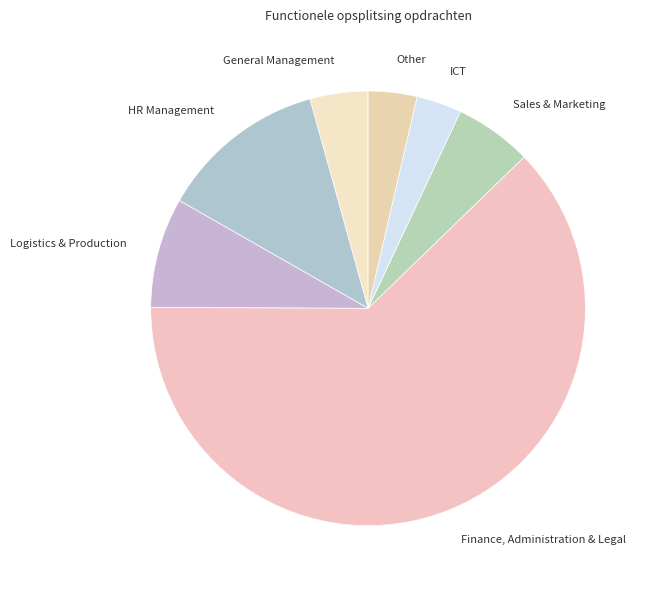

How many slices are in this pie chart?

7